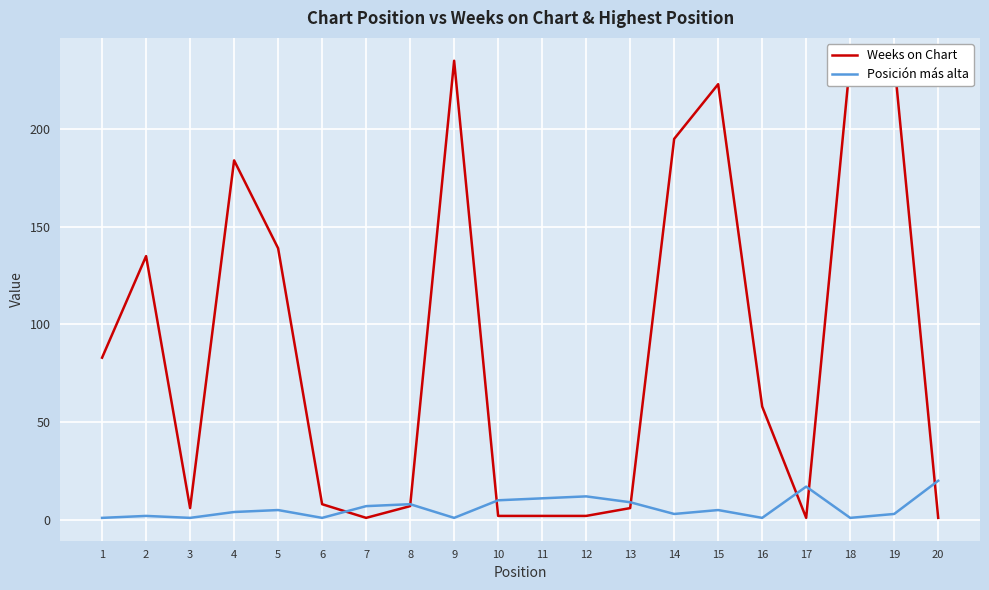

Where is Posición más alta nearest to the value 10?

10